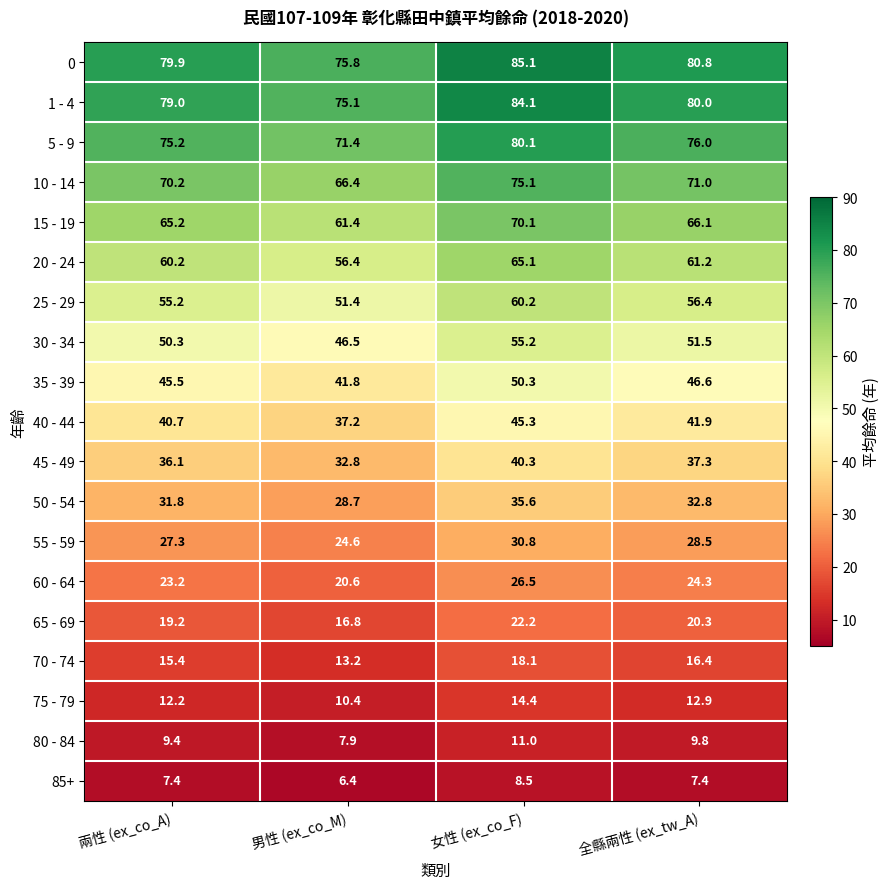

What is the difference between the 15 - 19 values at 女性 (ex_co_F) and 男性 (ex_co_M)?

8.7